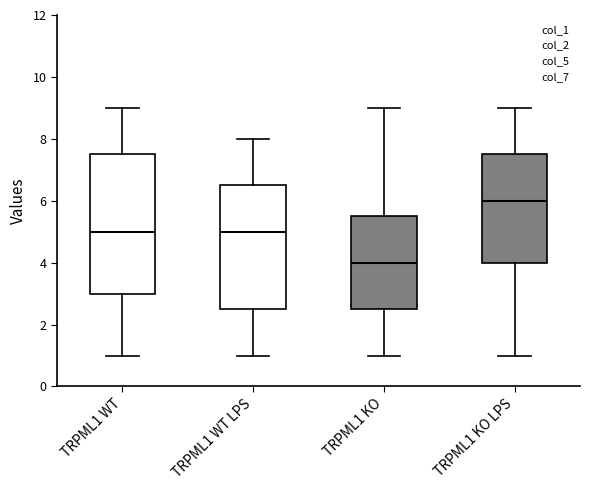

Reading left to right, transcribe this box plot: for each box, give where its median line is, the range the box spans, and where its two whiskers end, as read against the y-axis. The values are not printed on the chart, so give them approximately, as read against the axis.

TRPML1 WT: median 5.0, box 3.0 to 7.6, whiskers 1.0 to 9.0
TRPML1 WT LPS: median 5.0, box 2.6 to 6.6, whiskers 1.0 to 8.0
TRPML1 KO: median 4.0, box 2.6 to 5.6, whiskers 1.0 to 9.0
TRPML1 KO LPS: median 6.0, box 4.0 to 7.6, whiskers 1.0 to 9.0